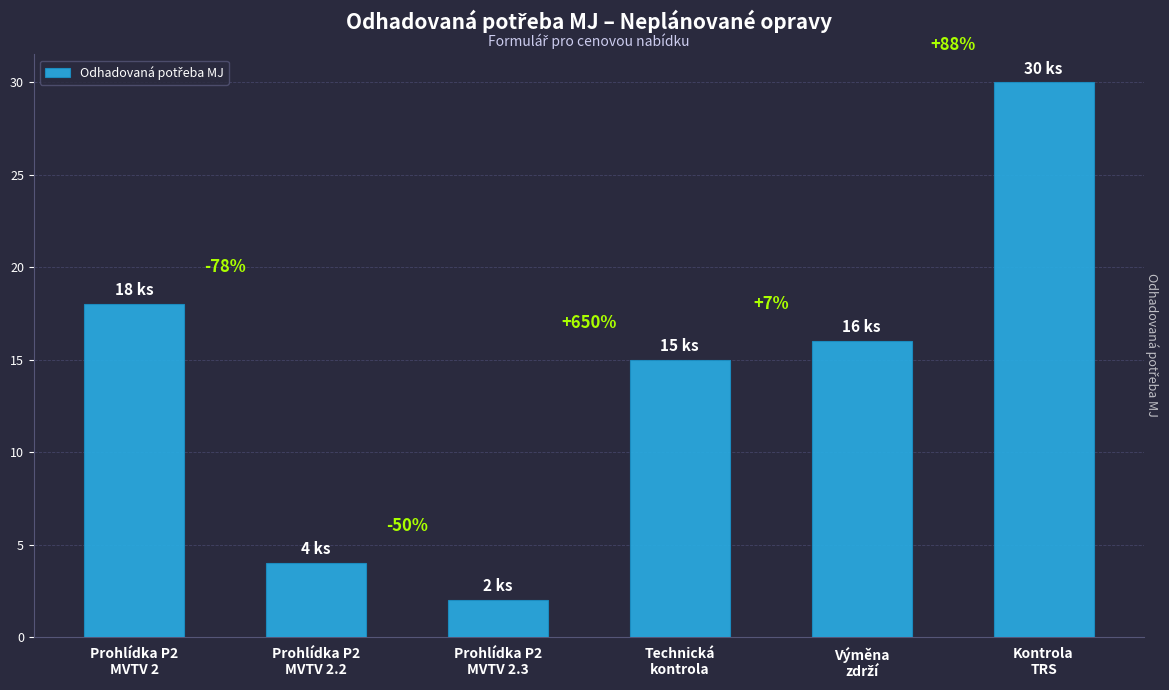

List the labels in order of value, smallest first.

Prohlídka P2
MVTV 2.3, Prohlídka P2
MVTV 2.2, Technická
kontrola, Výměna
zdrží, Prohlídka P2
MVTV 2, Kontrola
TRS